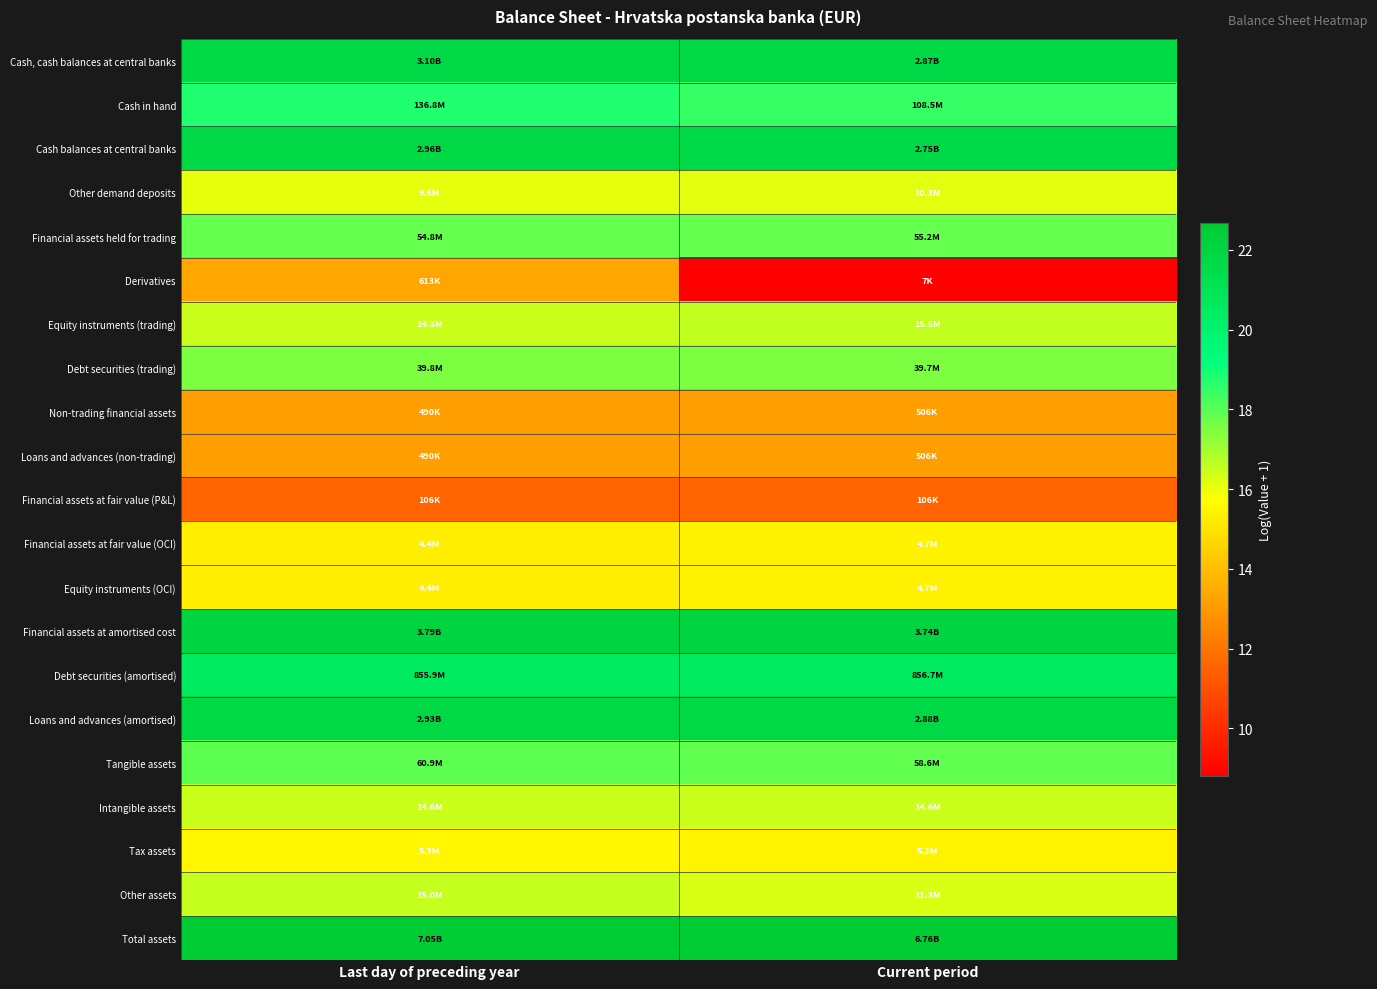

Which series changed the most between Last day of preceding year and Current period?

Derivatives